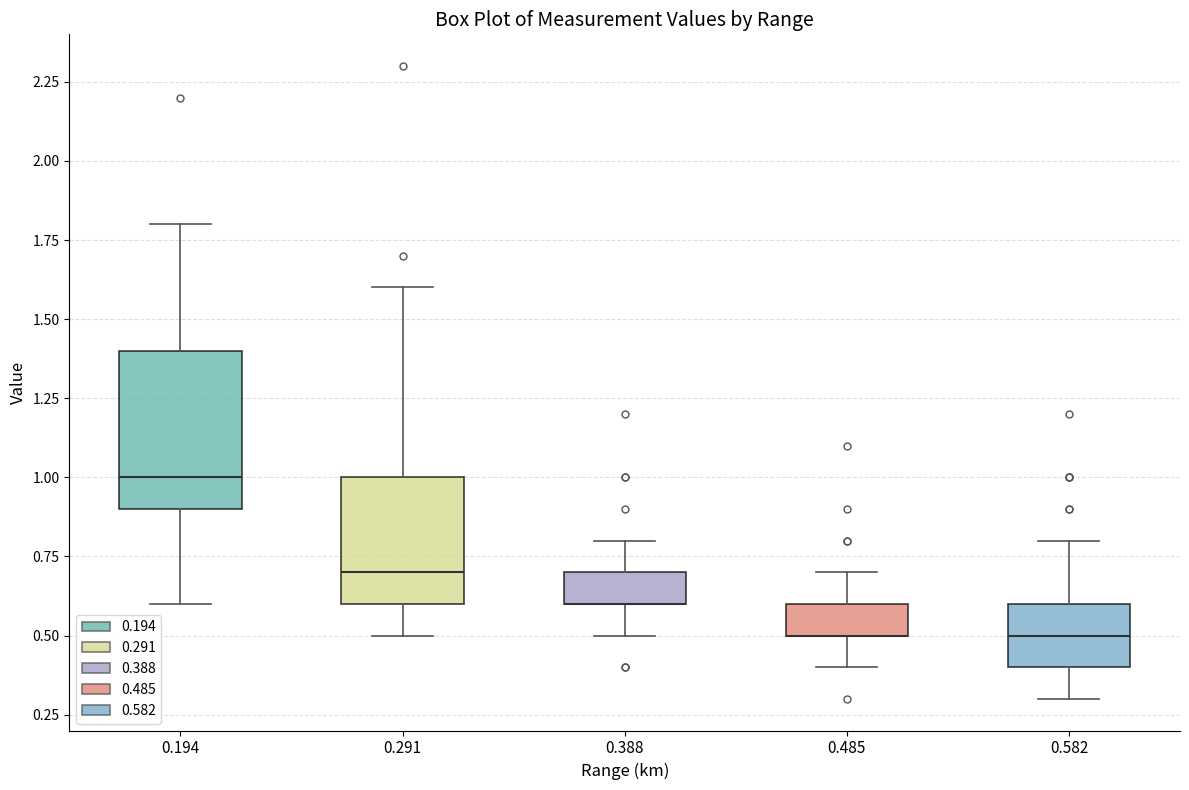

Reading left to right, transcribe this box plot: for each box, give where its median line is, the range the box spans, and where its two whiskers end, as read against the y-axis. The values are not printed on the chart, so give them approximately, as read against the axis.

0.194: median 1.0, box 0.9 to 1.4, whiskers 0.6 to 1.8
0.291: median 0.7, box 0.6 to 1.0, whiskers 0.5 to 1.6
0.388: median 0.6 (drawn on the box's lower edge), box 0.6 to 0.7, whiskers 0.5 to 0.8
0.485: median 0.5 (drawn on the box's lower edge), box 0.5 to 0.6, whiskers 0.4 to 0.7
0.582: median 0.5, box 0.4 to 0.6, whiskers 0.3 to 0.8